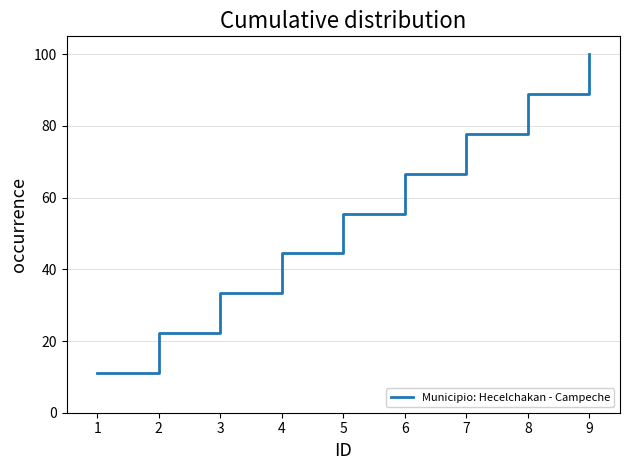

At which label does the data first exceed 55?

5